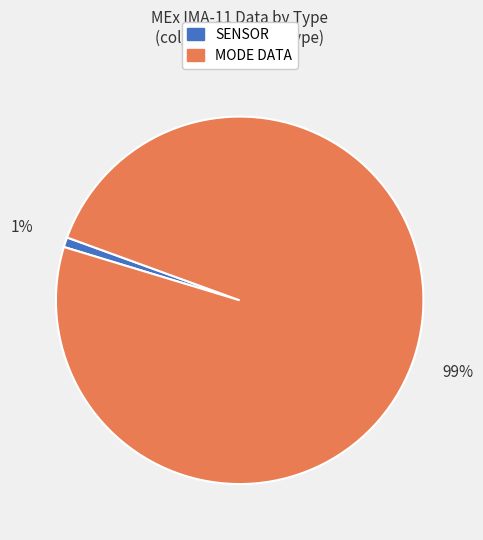

To the nearest percent, what is the difference between the largest and smallest slice percentages?

98%